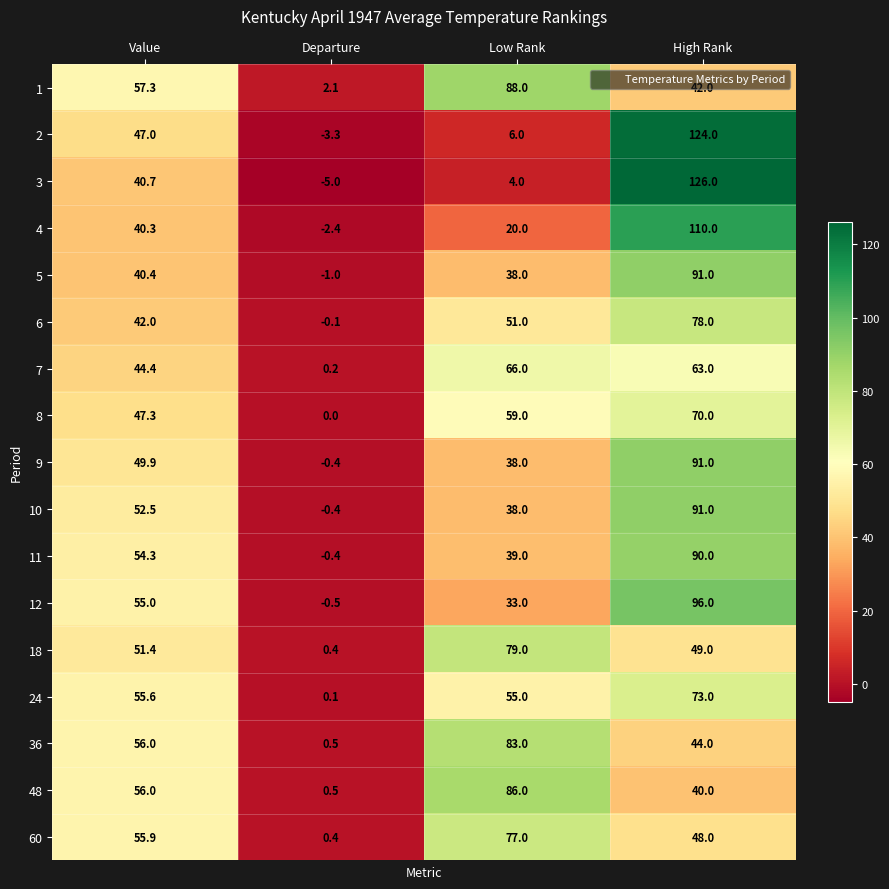

What is the minimum value shown in the chart?

-5.0